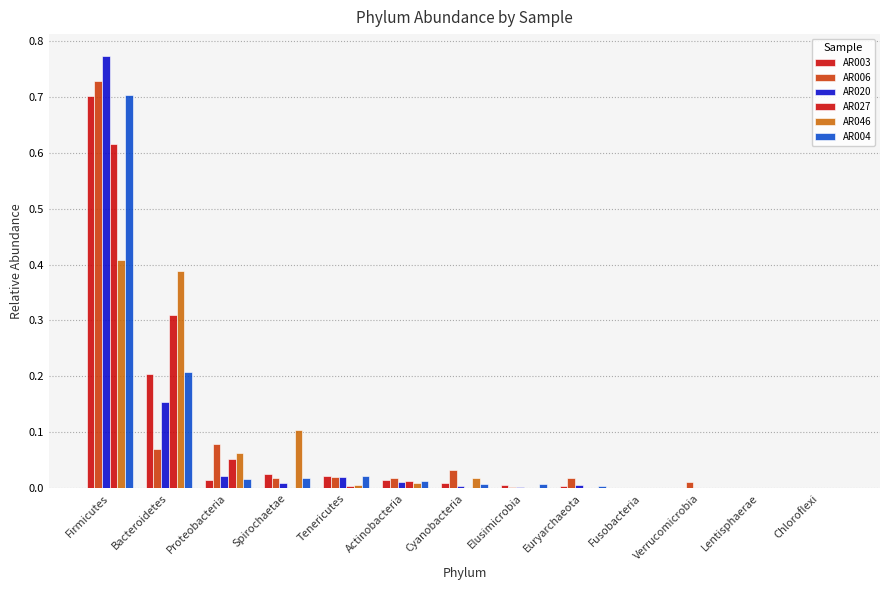

Does the chart contain stacked bars?

No